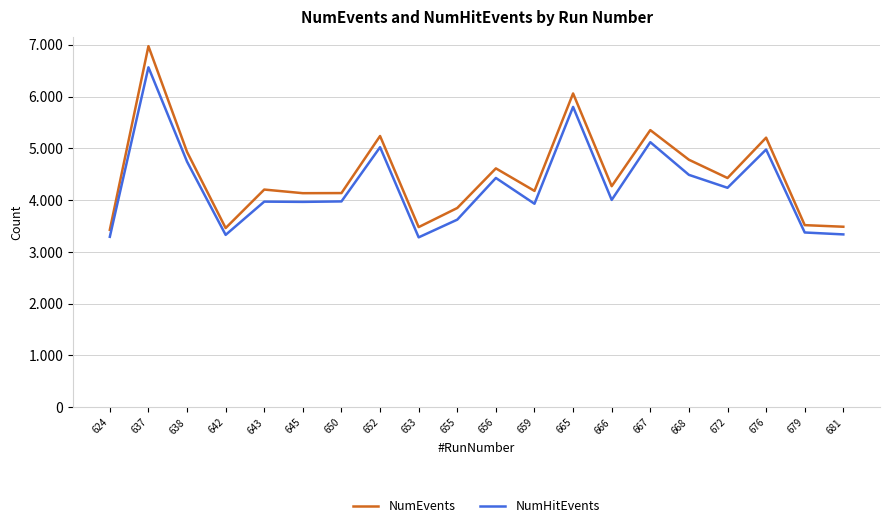

True or false: NumEvents and NumHitEvents cross at least once.

False